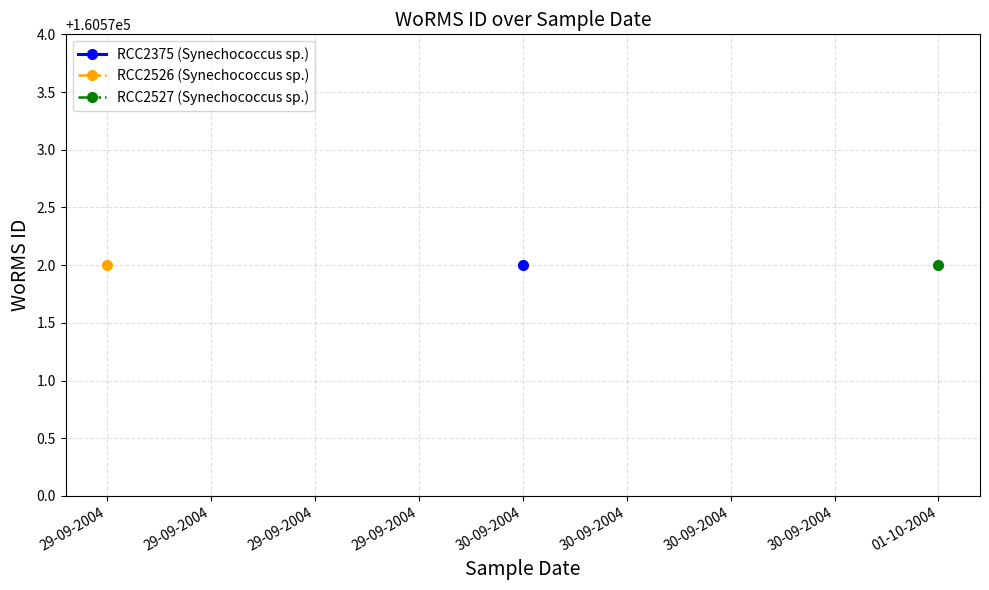

Rank the series by their maximum value, from highest to lowest.

RCC2375 (Synechococcus sp.), RCC2526 (Synechococcus sp.), RCC2527 (Synechococcus sp.)